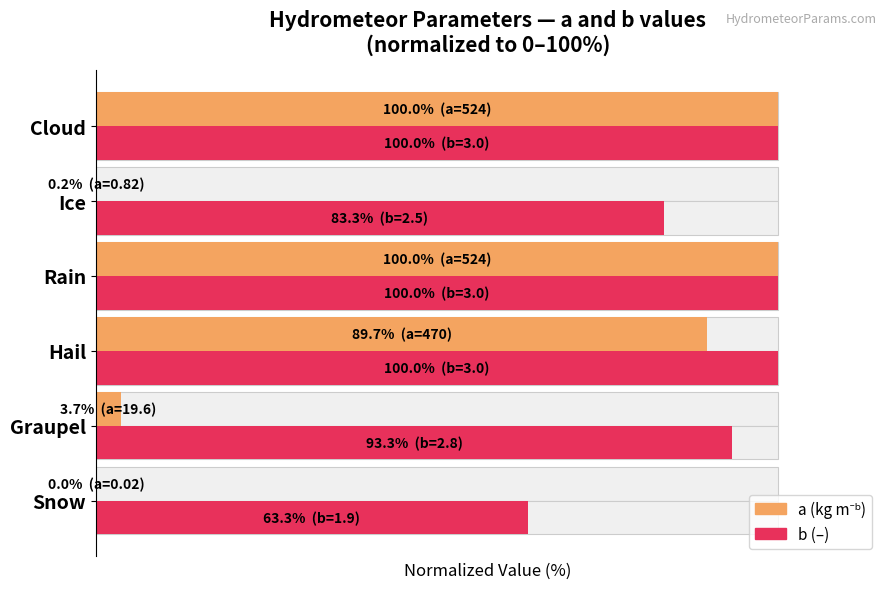

What is the difference between the maximum and minimum values in the a (kg m⁻ᵇ) series?

100.0